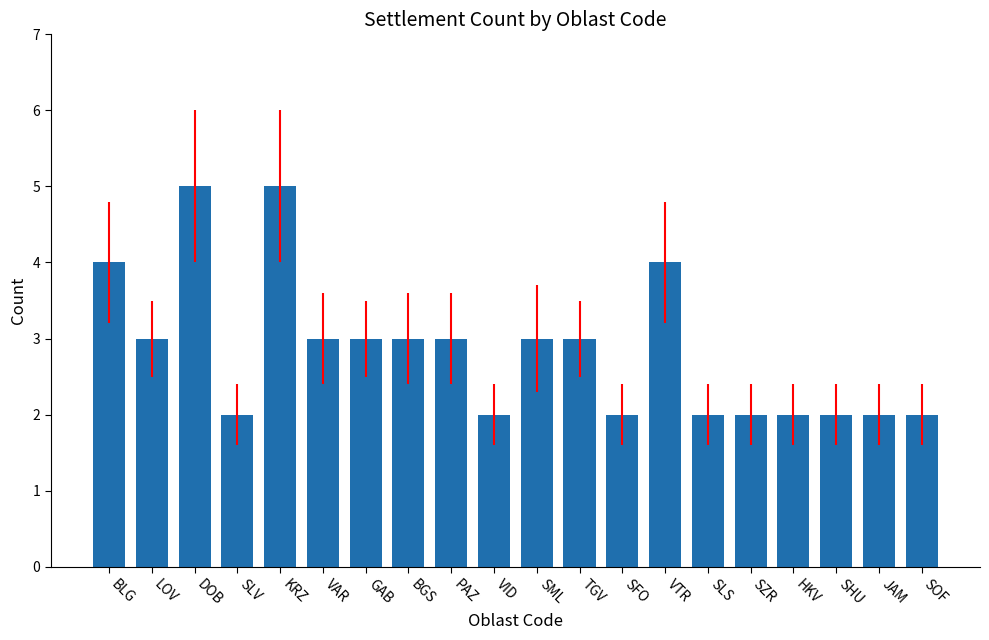

Approximately how many times larger is the value at VID compared to LOV?

0.7